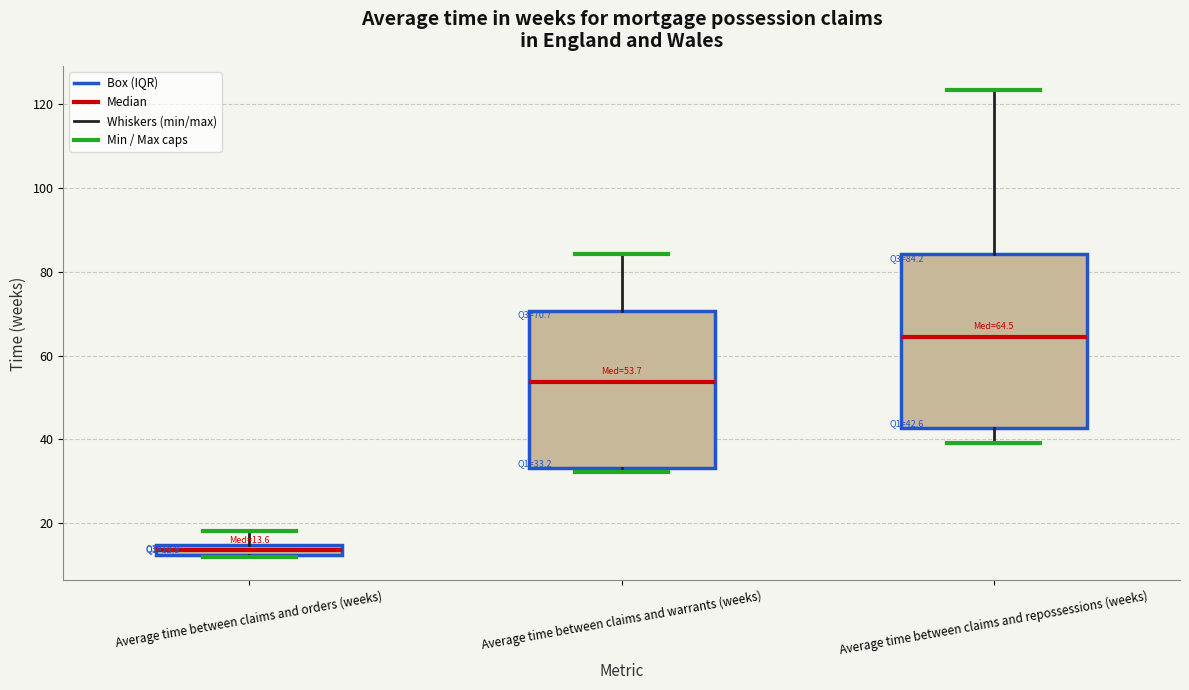

Which box has the highest median line?

Average time between claims and repossessions (weeks)